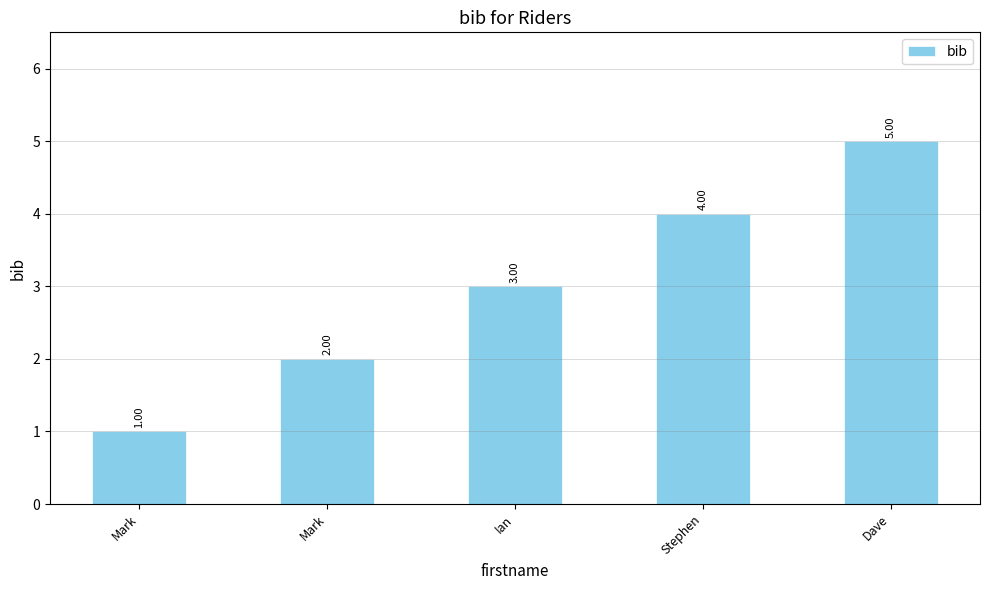

How many data points are less than 3?

2